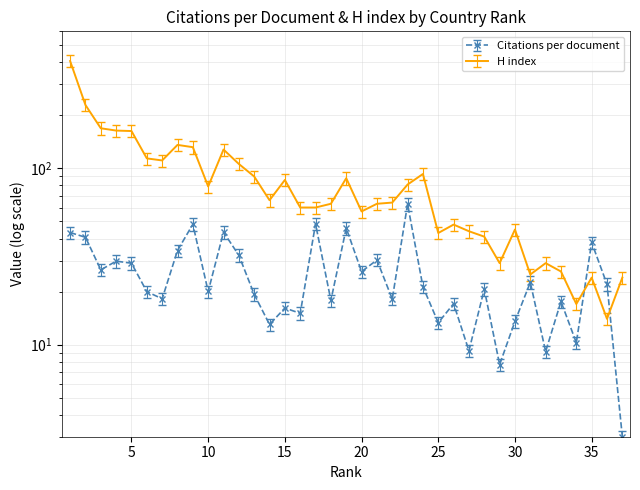

What is the difference between the maximum and second lowest values in the Citations per document series?

55.0